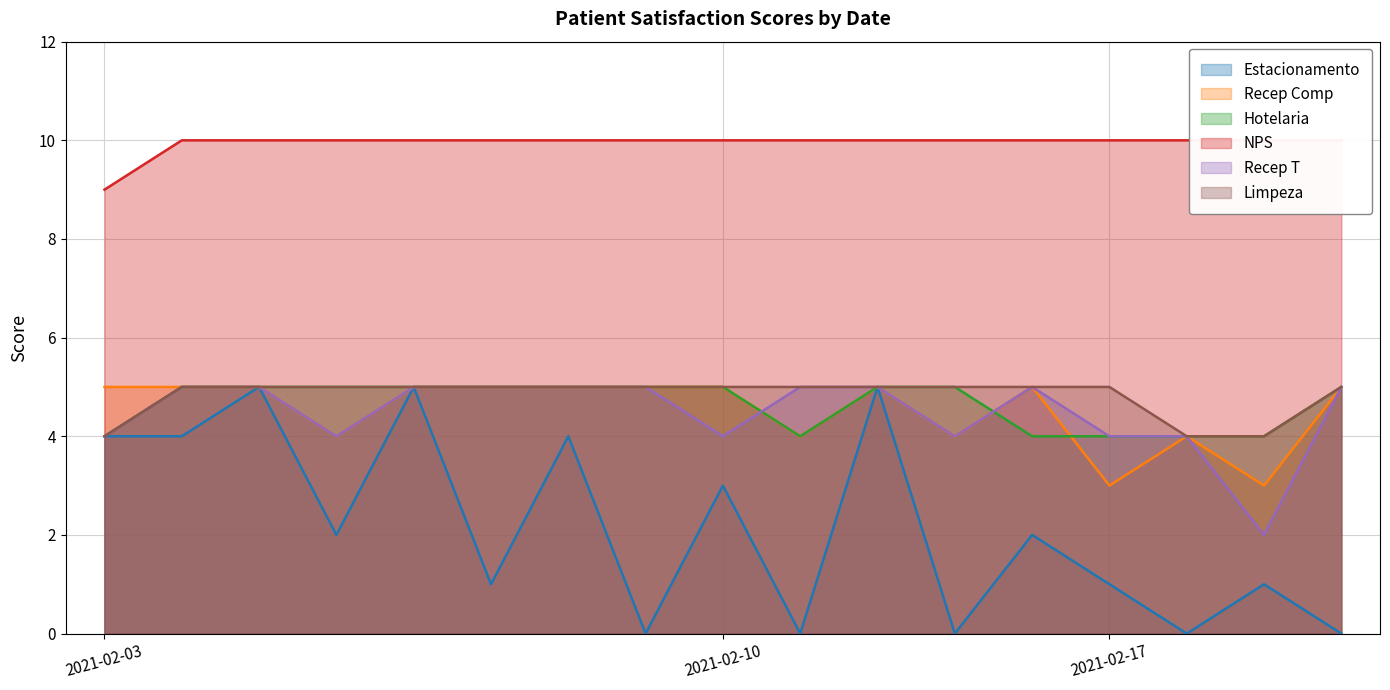

The Recep Comp series shows 5 at 2021-02-03. True or false?

True